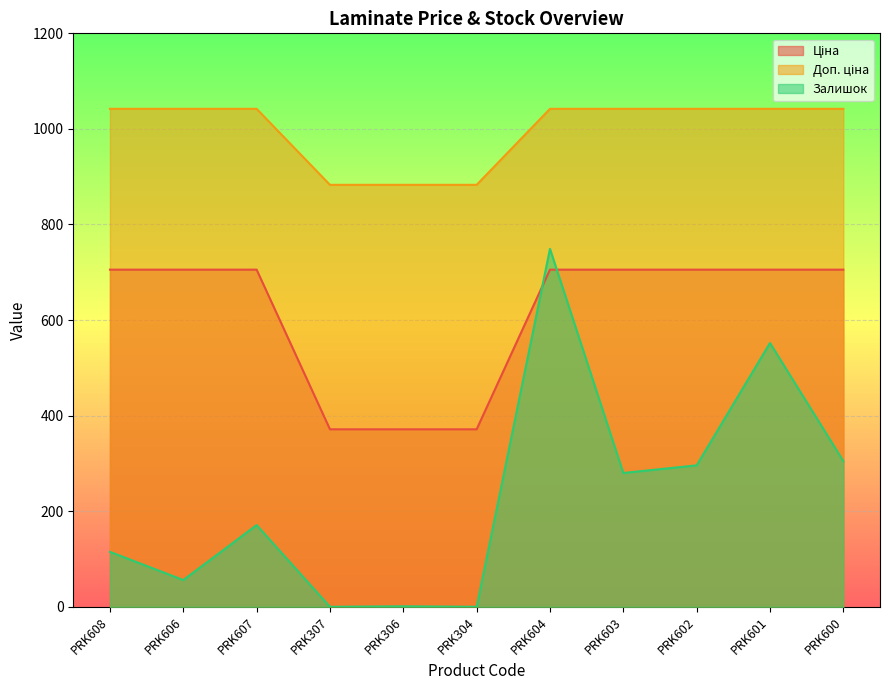

Reading left to right, extract all data points from this chart.

Ціна: 705.5	705.5	705.5	371.4	371.4	371.4	705.5	705.5	705.5	705.5	705.5
Доп. ціна: 1042.0	1042.0	1042.0	883.0	883.0	883.0	1042.0	1042.0	1042.0	1042.0	1042.0
Залишок: 115.0	56.0	171.0	0.0	1.0	0.0	749.0	280.0	296.0	552.0	305.0